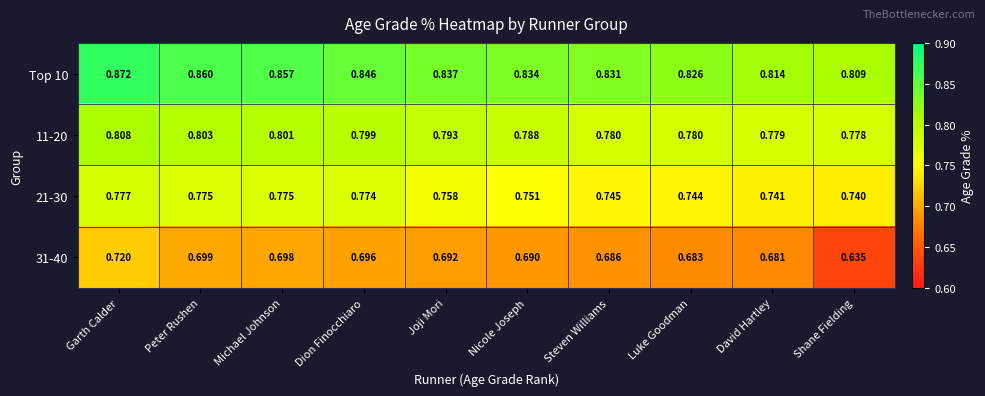

What is the total value across all series at Joji Mori?

3.1